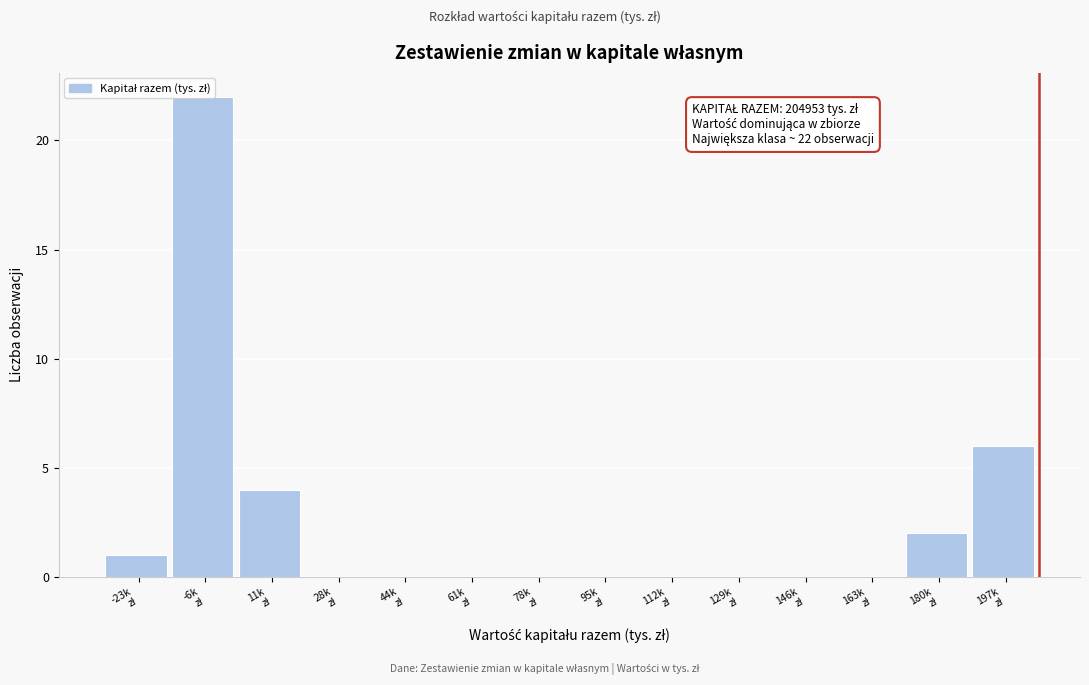

What is the maximum value shown in the chart?

22